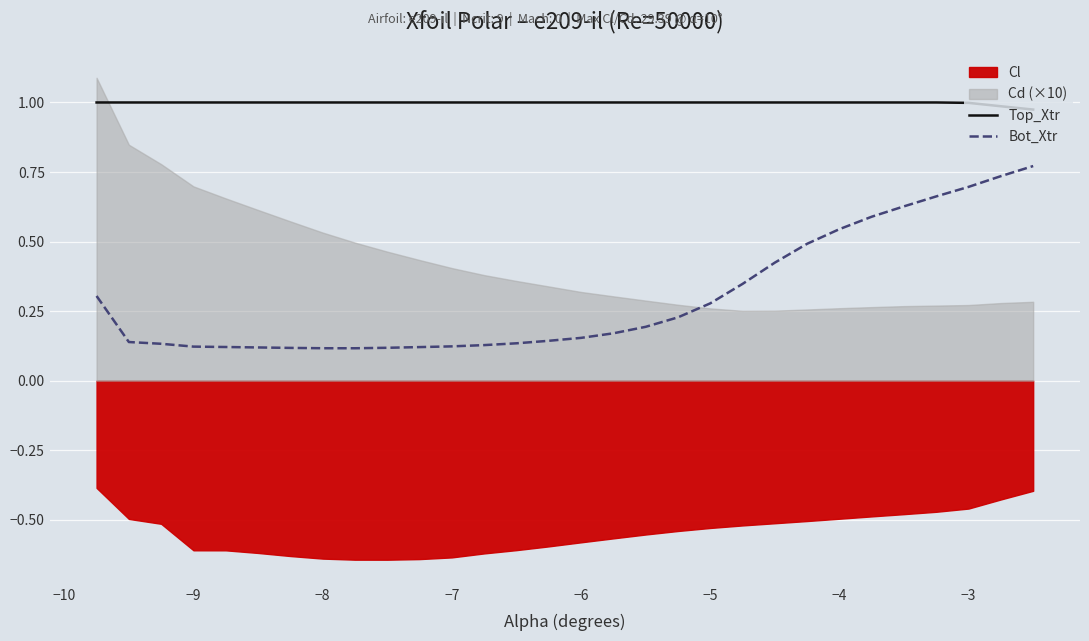

True or false: Bot_Xtr and Top_Xtr cross at least once.

False